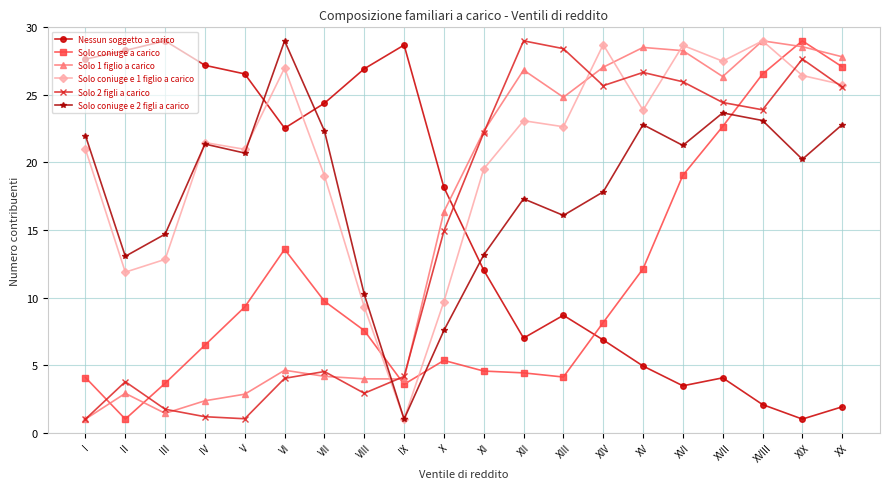

Does the chart display data point markers on the line(s)?

Yes